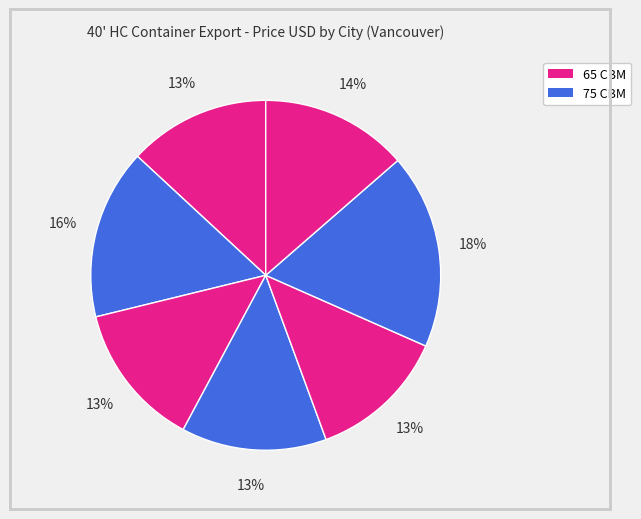

What is the smallest slice in the pie chart?

Vancouver 65